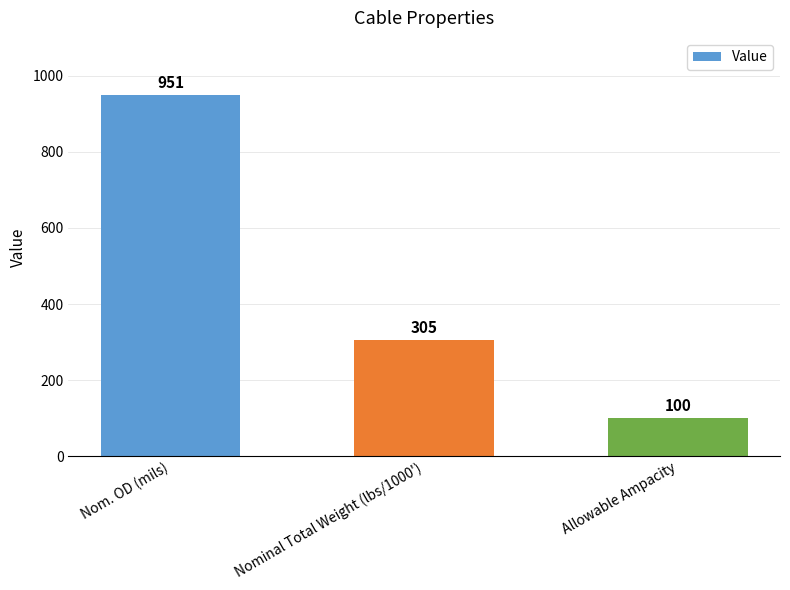

At which label is the value closest to 525?

Nominal Total Weight (lbs/1000')